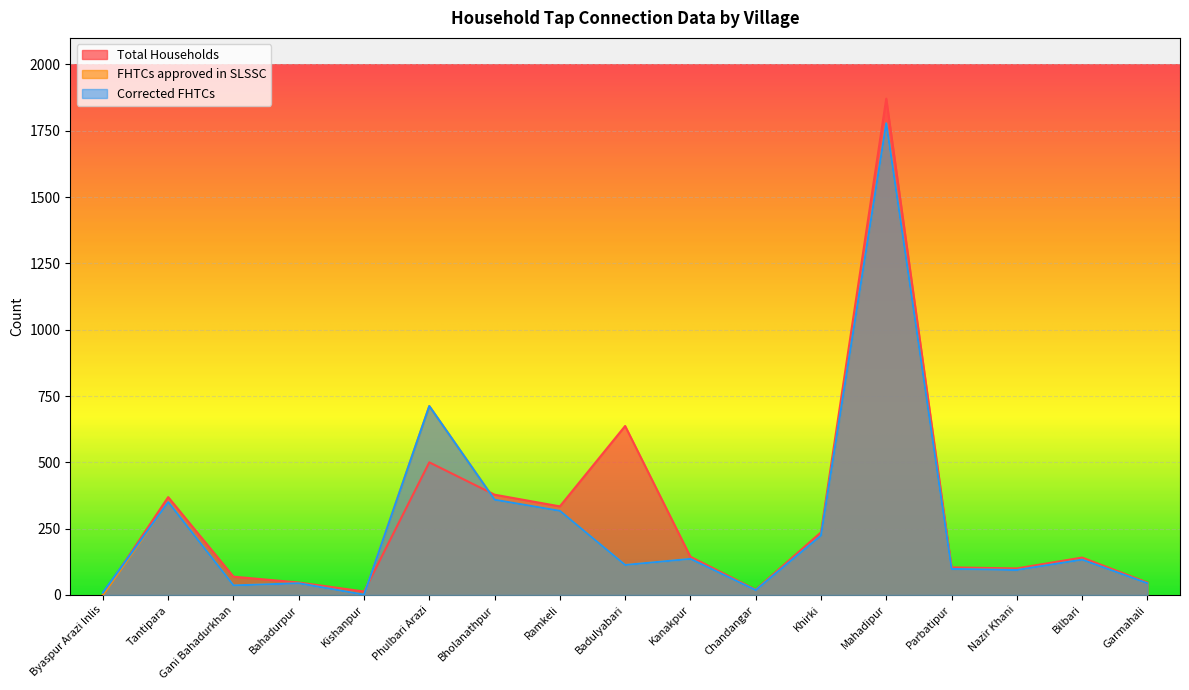

What is the difference between the Total Households values at Badulyabari and Kishanpur?

624